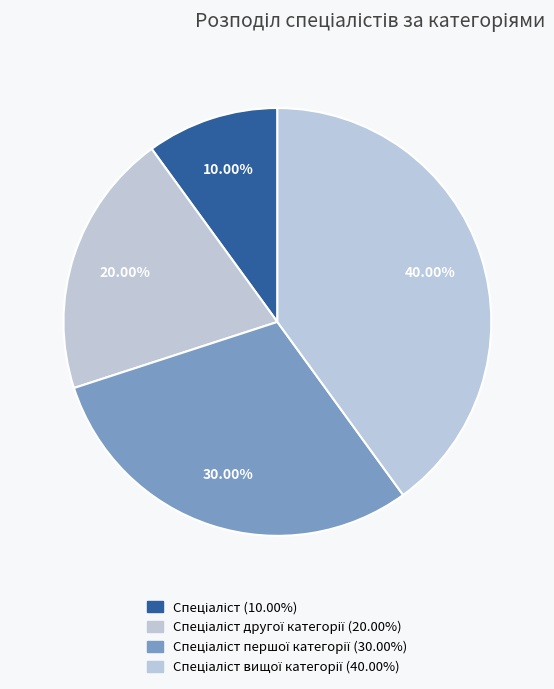

How many segments does this pie chart have?

4